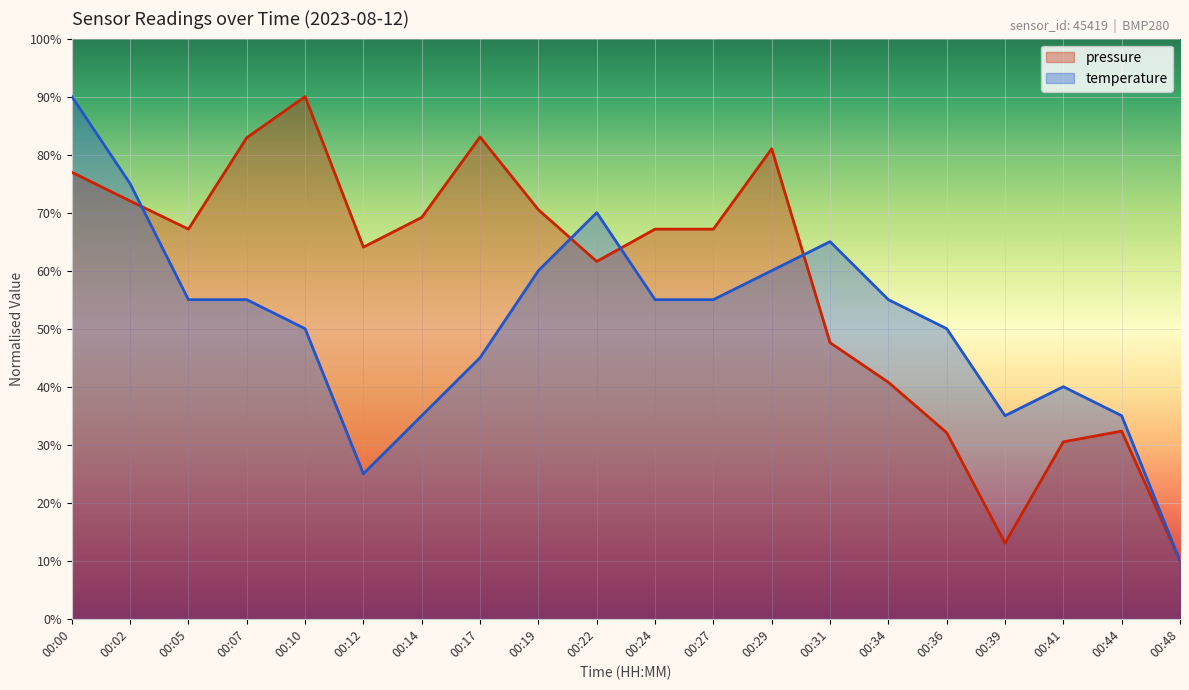

Between which two adjacent categories do temperature and pressure first intersect?

00:02 and 00:05